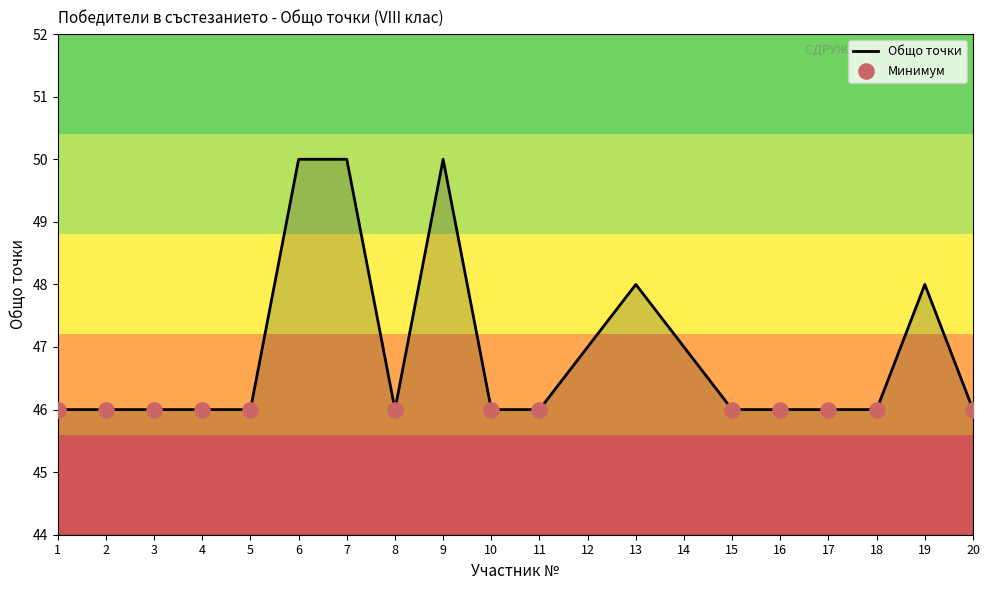

Approximately how many times larger is the value at 9 compared to 12?

1.1